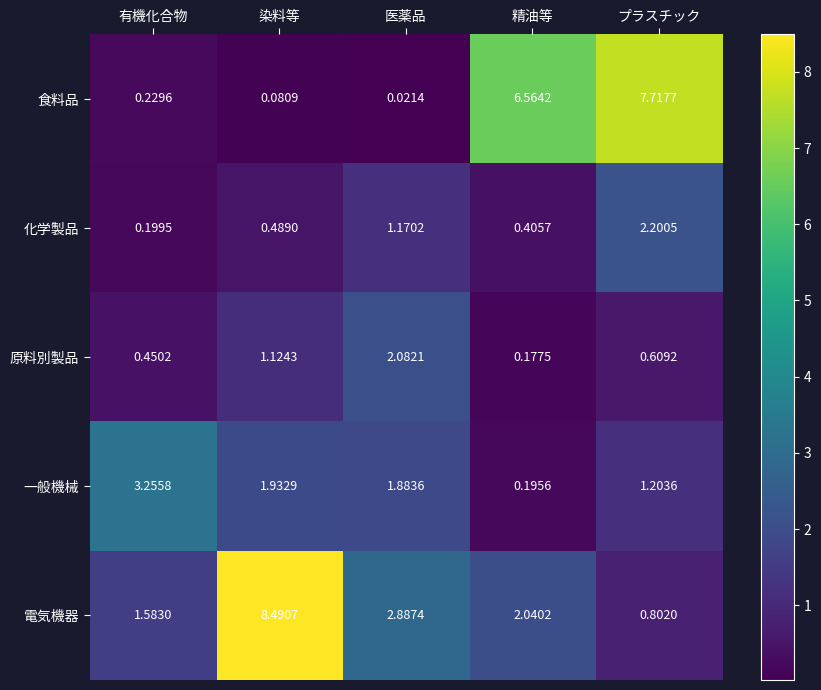

Which series has the largest total across all categories?

電気機器